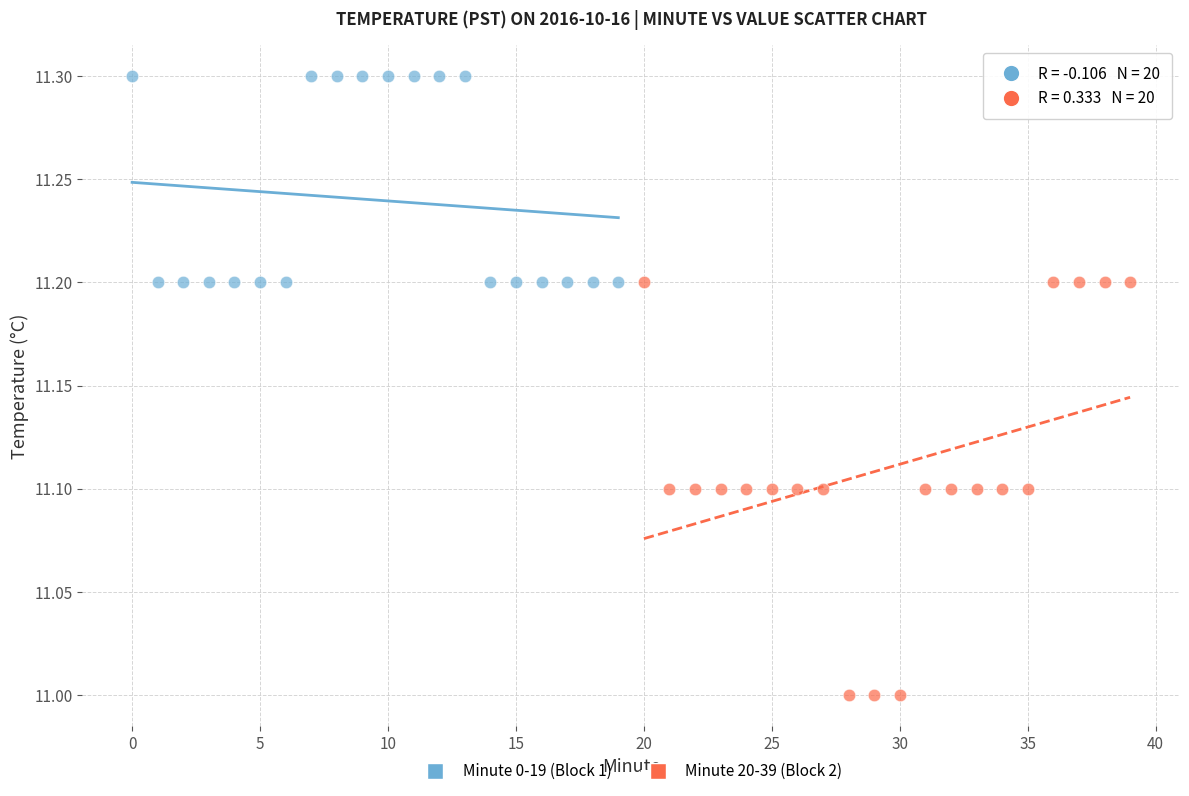

Which series has the largest Y range (max minus min)?

Minute 20-39 (Block 2)